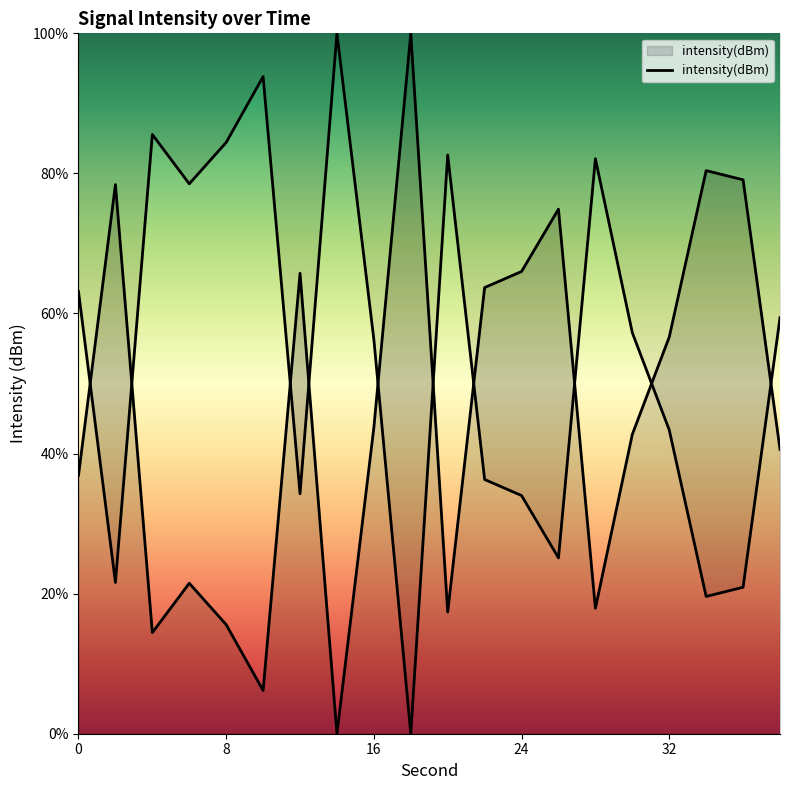

What is the value of the 11th point from the left?

17.4